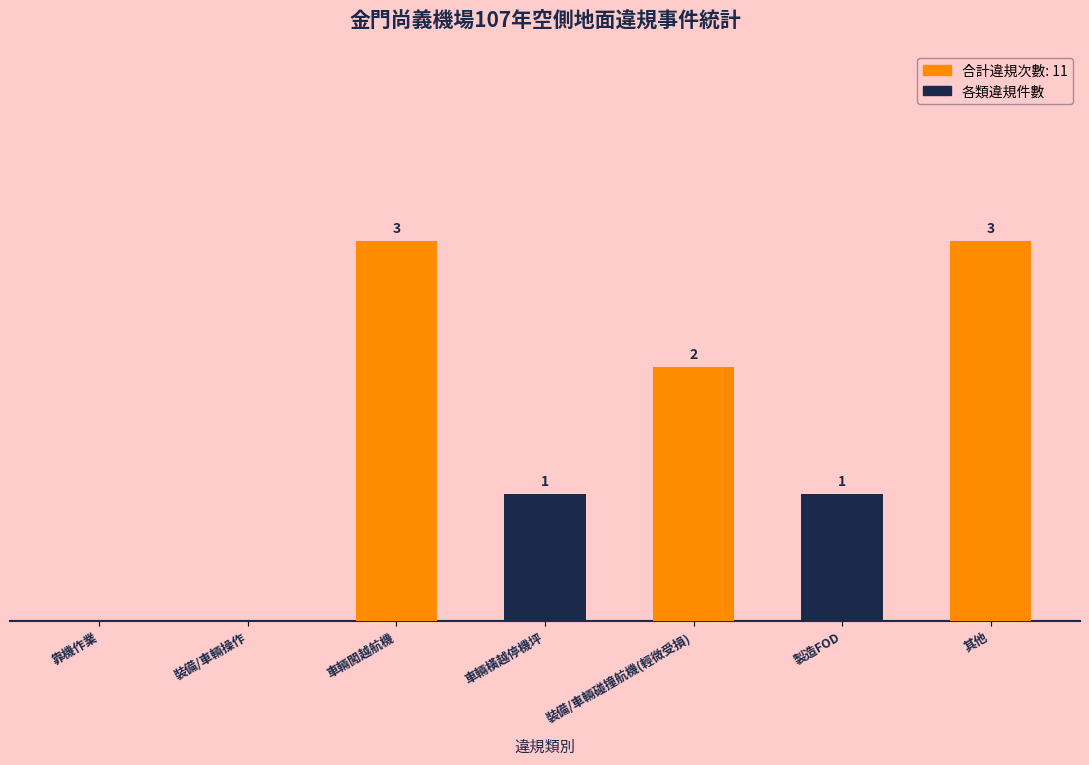

Between 靠機作業 and 車輛闖越航機, which is larger?

車輛闖越航機